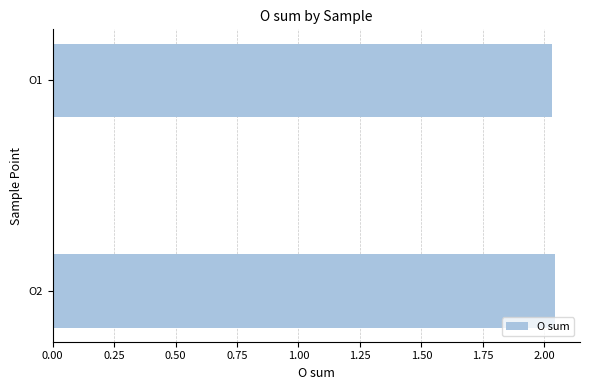

The value at O1 is 0.6. True or false?

False